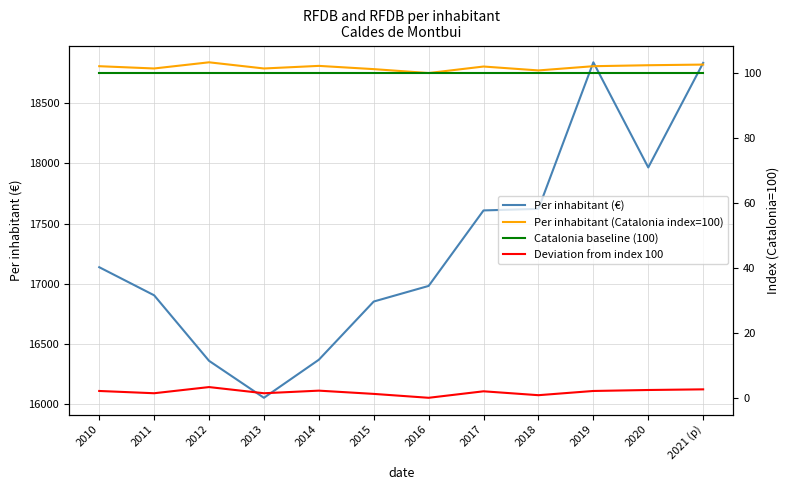

Rank the categories by Per inhabitant (€) value from lowest to highest.

2013, 2012, 2014, 2015, 2011, 2016, 2010, 2017, 2018, 2020, 2021 (p), 2019